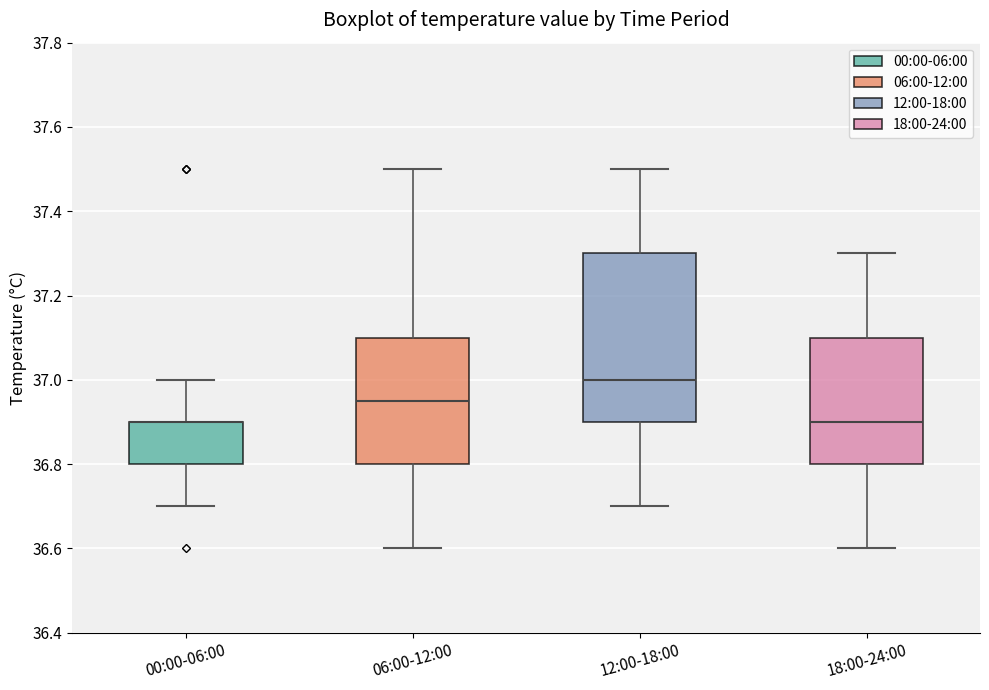

Reading left to right, read every box against the y-axis: the position of its median line, the range the box covers, and the ends of its whiskers. The values are not printed on the chart, so give them approximately, as read against the axis.

00:00-06:00: median 36.90 (drawn on the box's upper edge), box 36.80 to 36.90, whiskers 36.70 to 37.00
06:00-12:00: median 36.96, box 36.80 to 37.10, whiskers 36.60 to 37.50
12:00-18:00: median 37.00, box 36.90 to 37.30, whiskers 36.70 to 37.50
18:00-24:00: median 36.90, box 36.80 to 37.10, whiskers 36.60 to 37.30